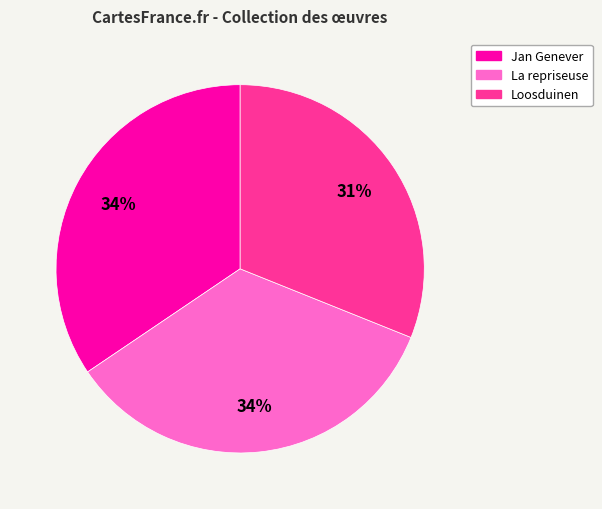

Is it true that La repriseuse is 40% of the pie?

False